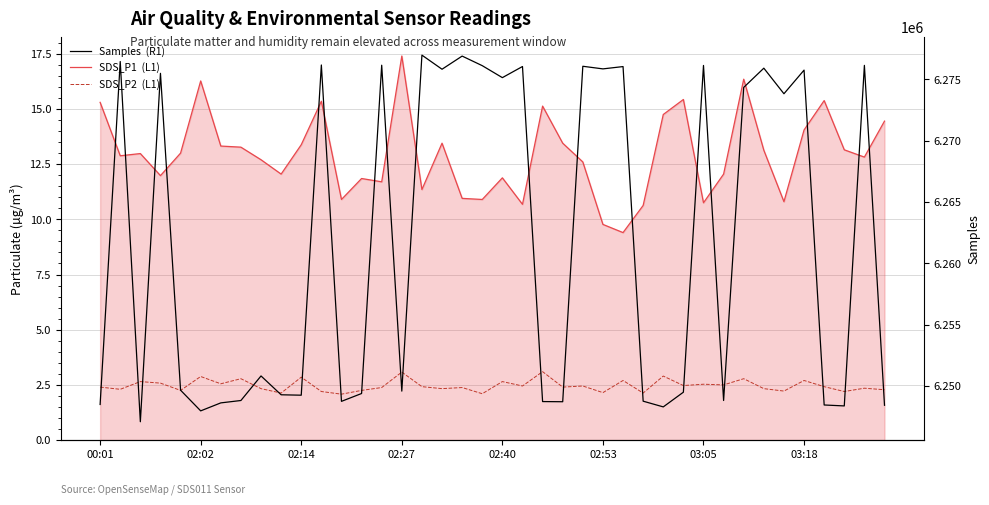

The SDS_P1  (L1) series shows 3.6 at 39. True or false?

False